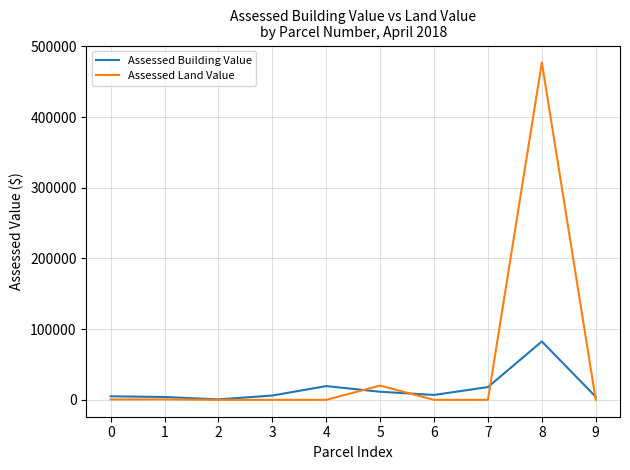

List the series in order of their peak value, highest first.

Assessed Land Value, Assessed Building Value